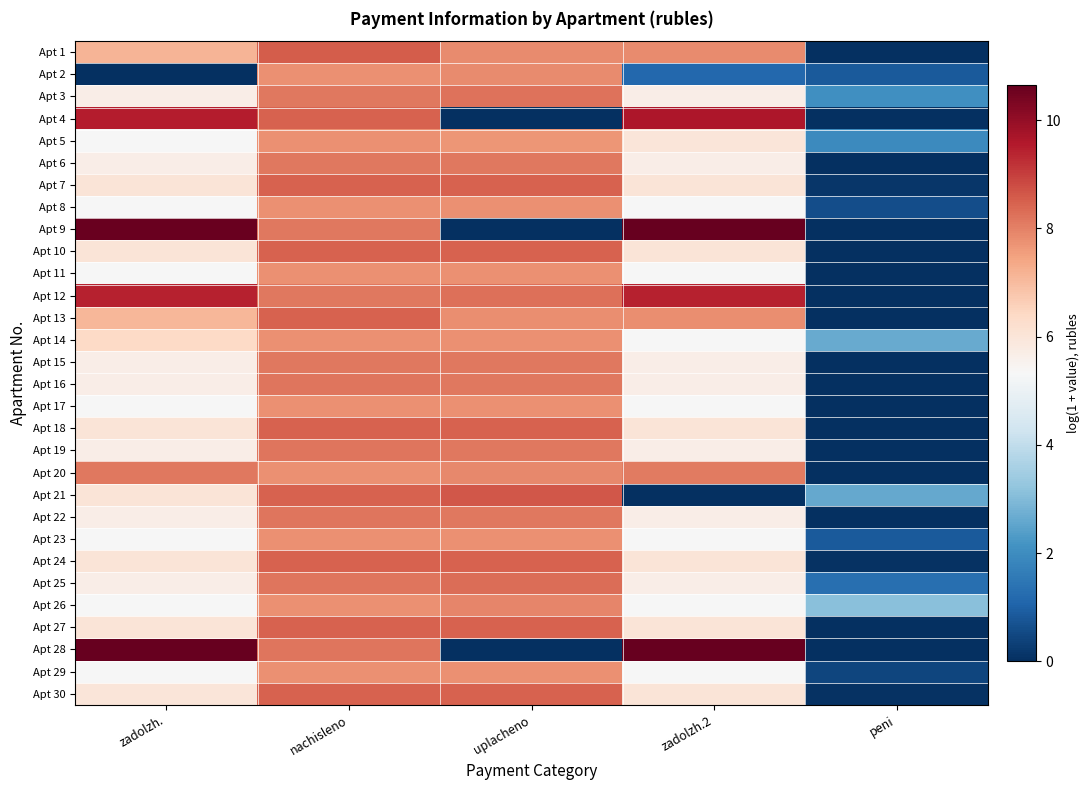

Rank the series at nachisleno from highest to lowest value.

Apt 1, Apt 13, Apt 4, Apt 7, Apt 10, Apt 18, Apt 21, Apt 24, Apt 27, Apt 30, Apt 16, Apt 19, Apt 22, Apt 25, Apt 28, Apt 9, Apt 12, Apt 15, Apt 3, Apt 6, Apt 17, Apt 20, Apt 23, Apt 26, Apt 29, Apt 2, Apt 5, Apt 8, Apt 11, Apt 14